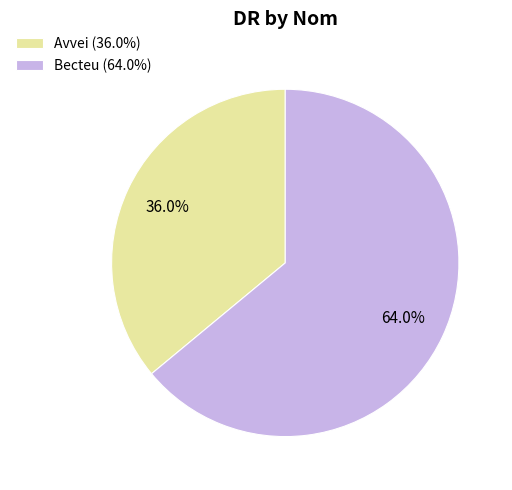

Combined, do Becteu and Avvei account for over 50%?

Yes